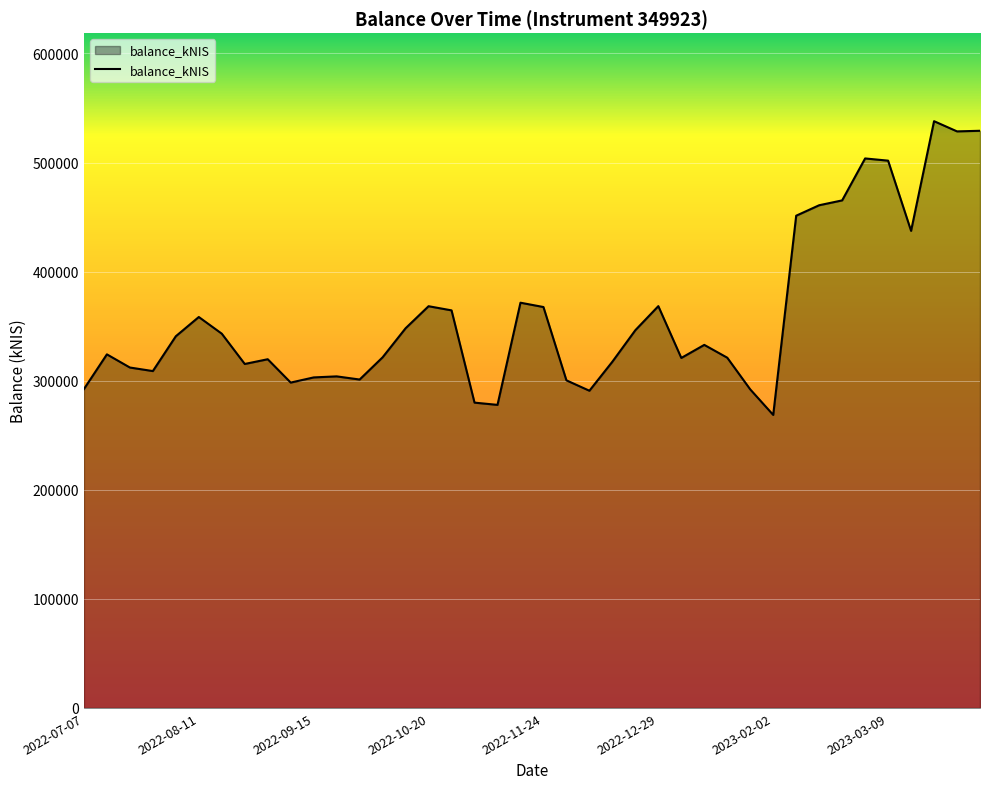

How many lines are shown in the chart?

1